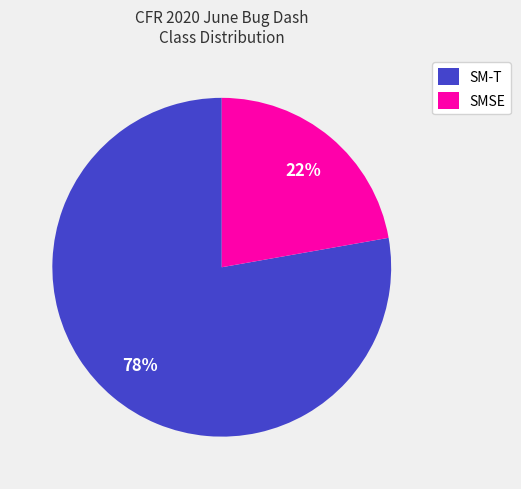

To the nearest percent, what percentage of the pie is SM-T?

78%